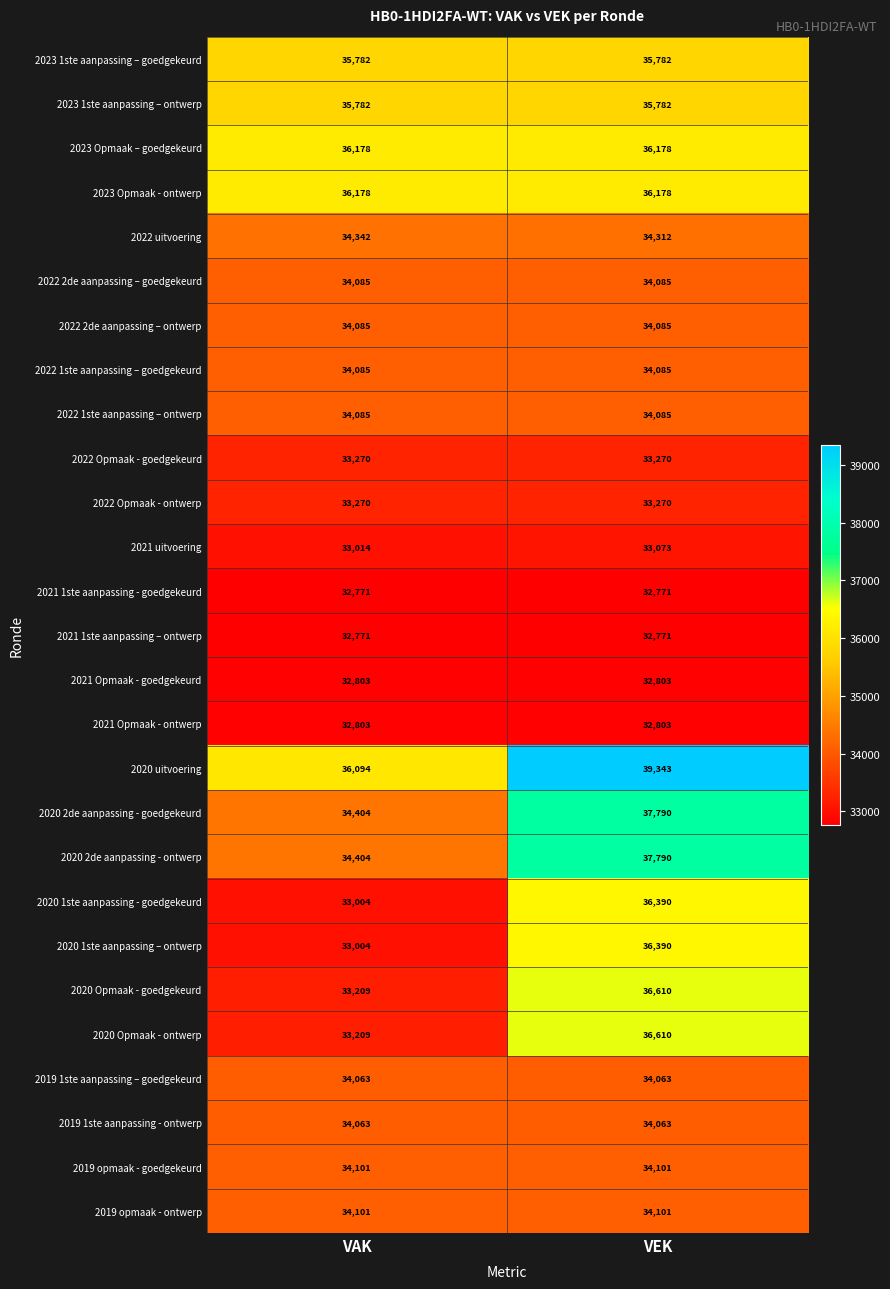

Is it true that 2023 Opmaak - ontwerp equals 21537 at VEK?

False